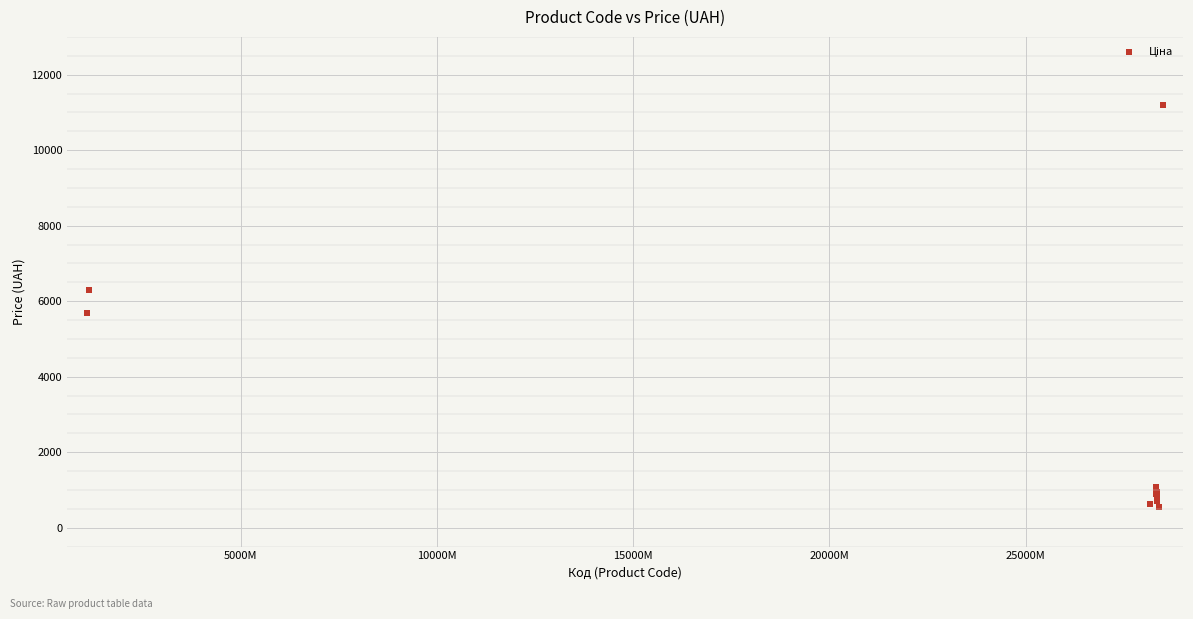

What Y value in the scatter plot is closest to 5863?

5673.8